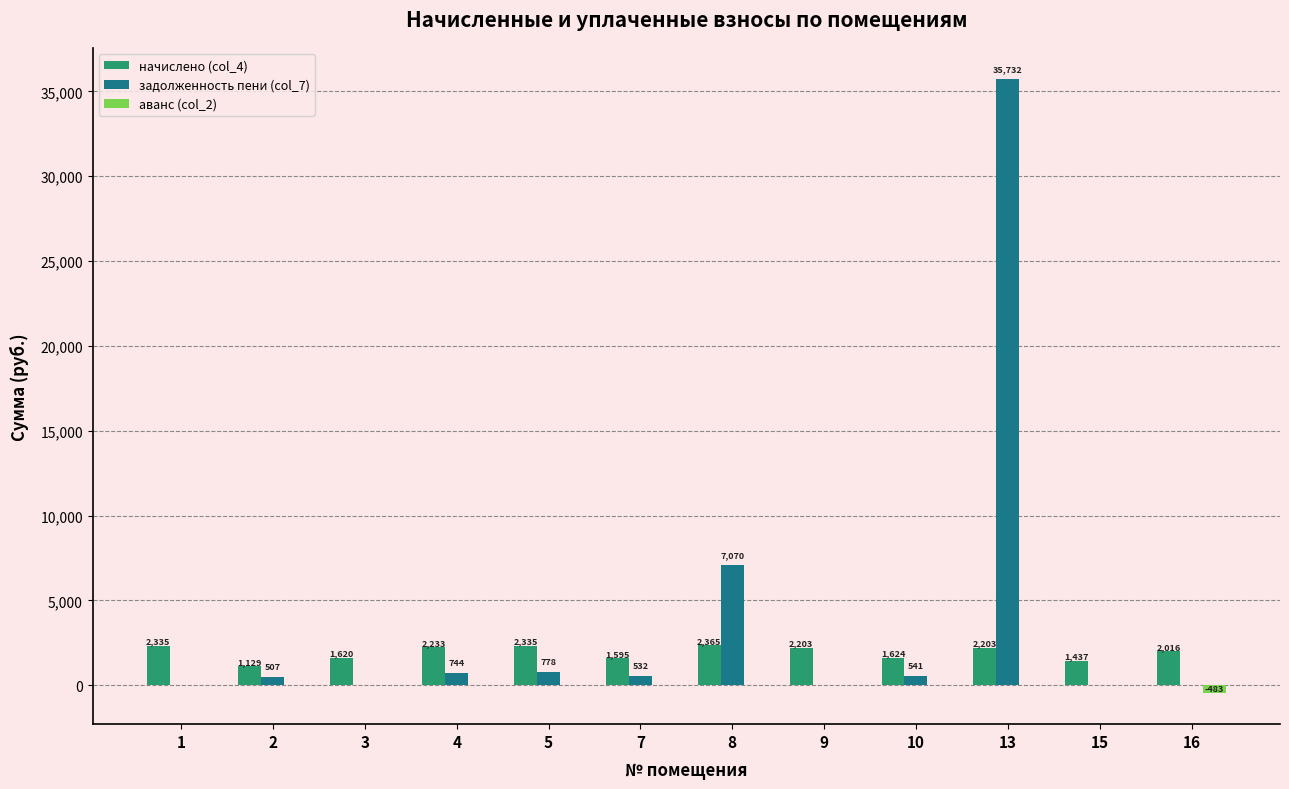

Between 1 and 10, which series saw the biggest shift?

начислено (col_4)